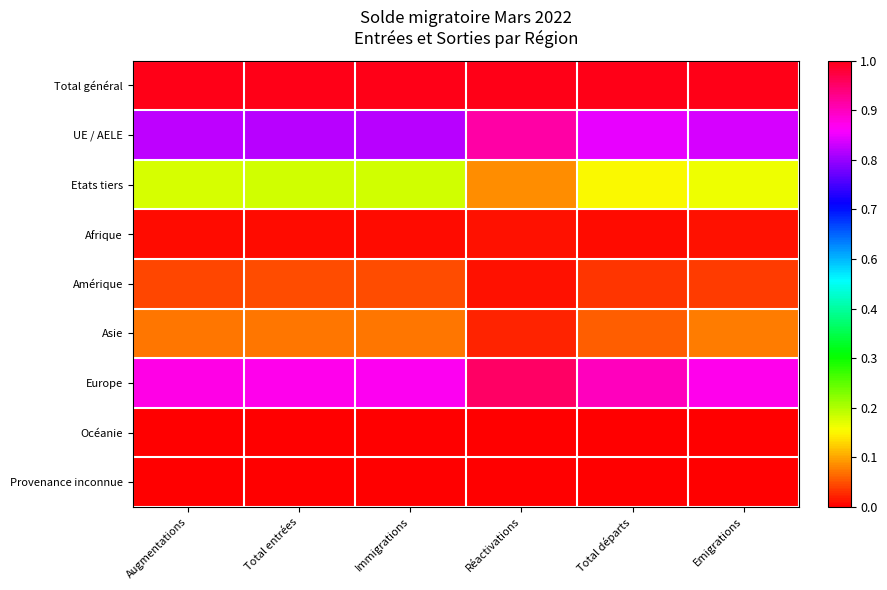

At Immigrations, list the series in order from largest to smallest.

Total général, Europe, UE / AELE, Etats tiers, Asie, Amérique, Afrique, Océanie, Provenance inconnue